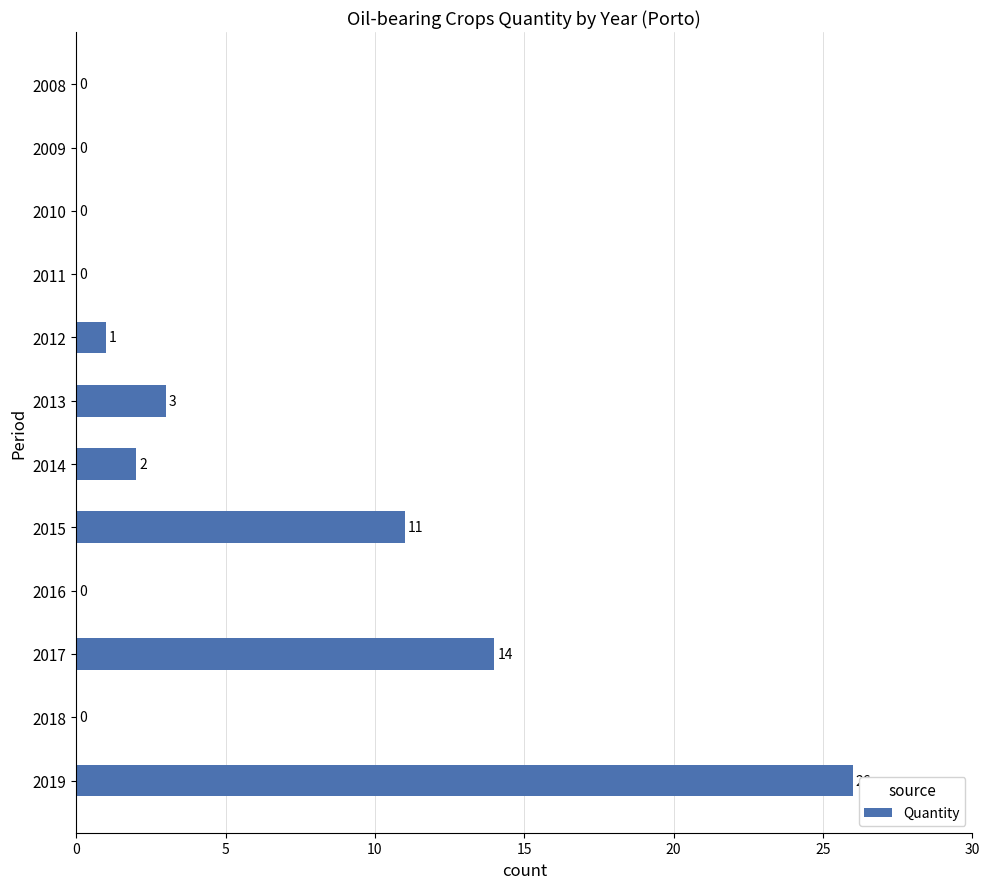

The chart shows a value of 9 at 2017. True or false?

False